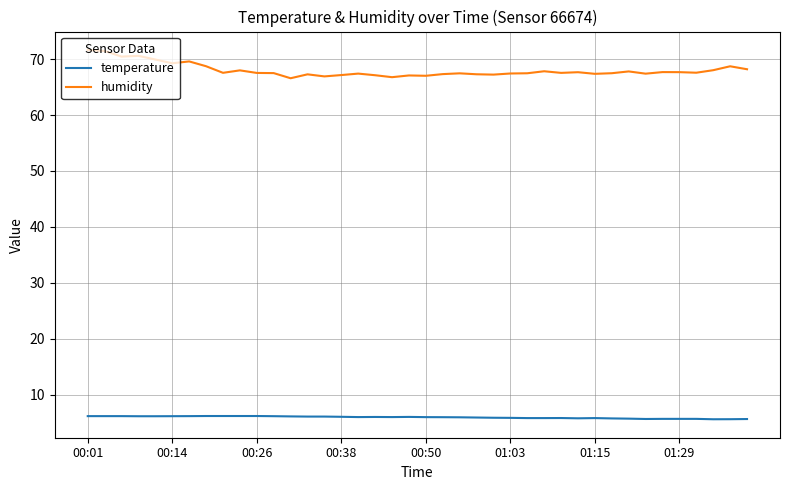

True or false: humidity and temperature intersect in this chart.

False